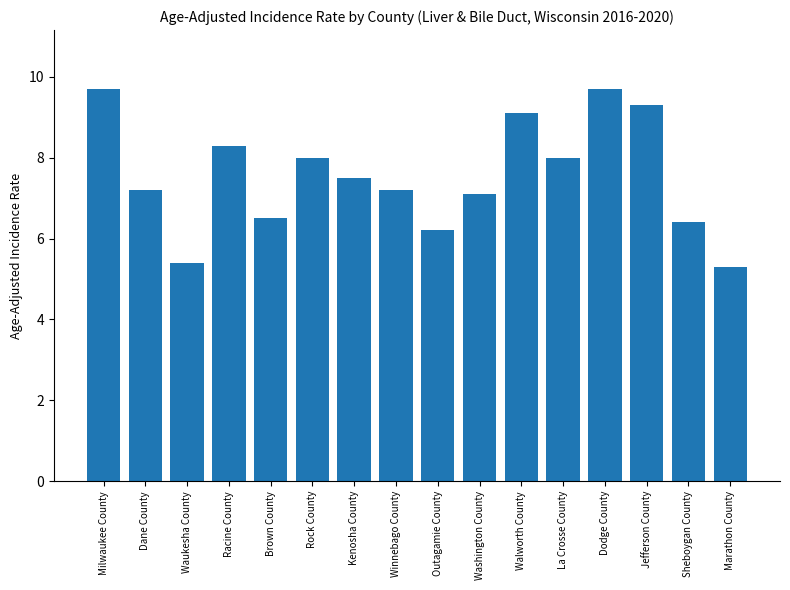

What is the value of the 6th bar from the left?

8.0